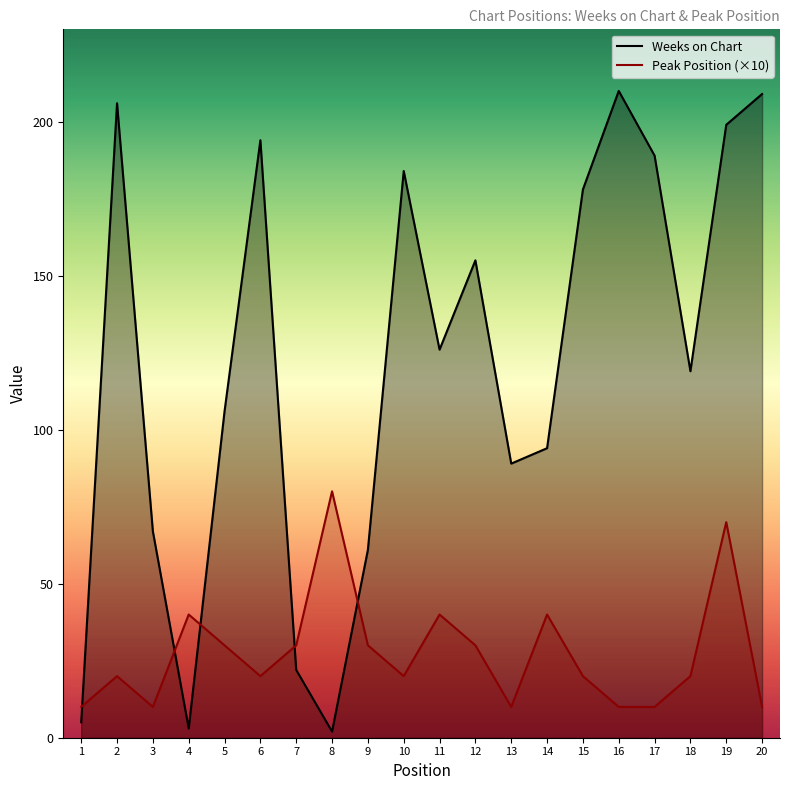

At which label does Weeks on Chart first exceed 126?

2